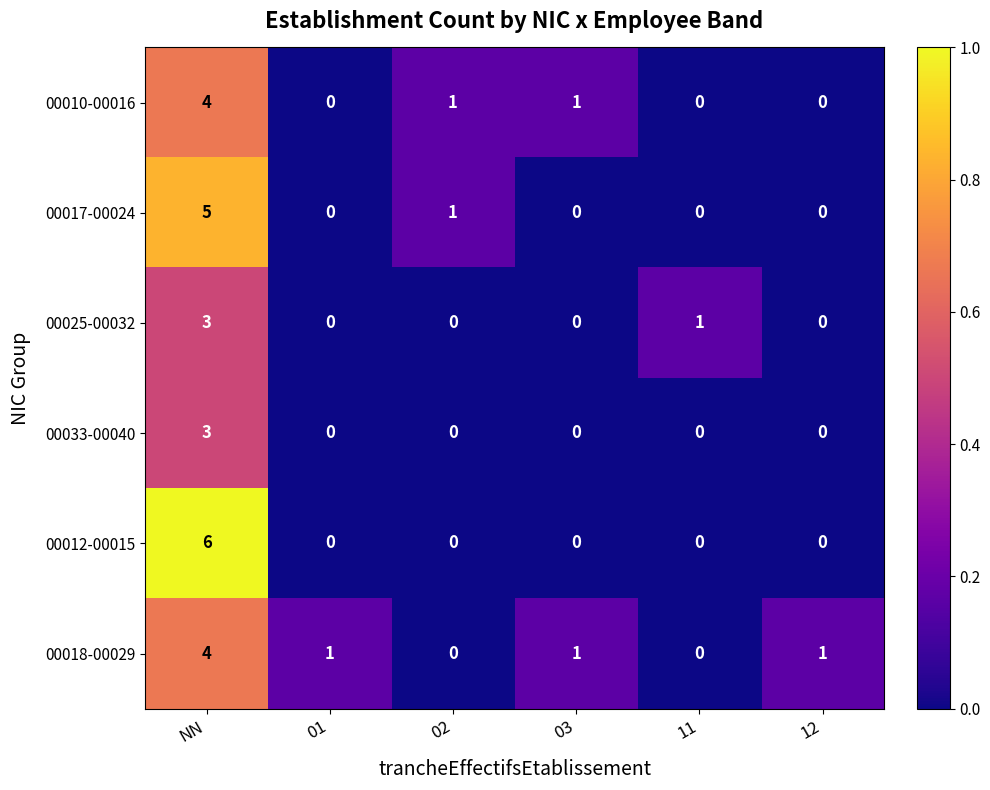

Count the 00033-00040 values in the range 0 to 1.

5